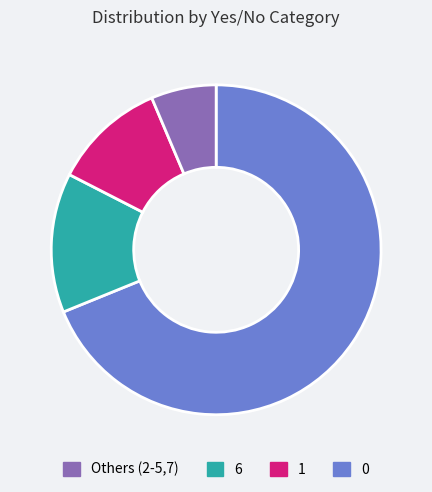

Is there any slice that represents more than half of the pie?

Yes